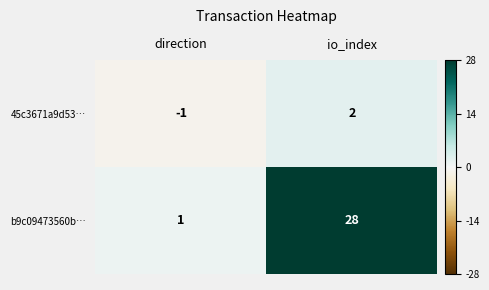

Where is 45c3671a9d53… nearest to the value 0?

direction